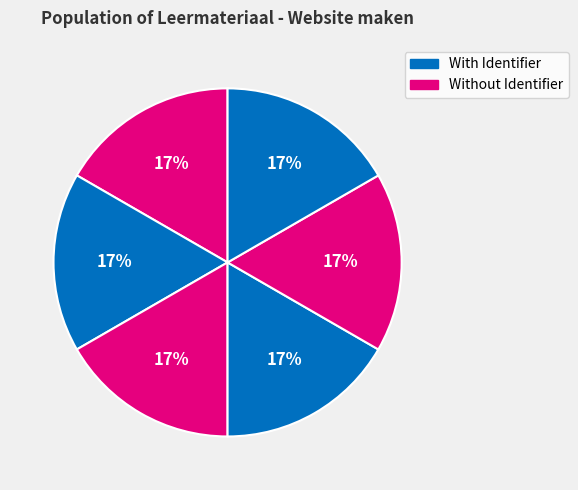

How many slices are in this pie chart?

6